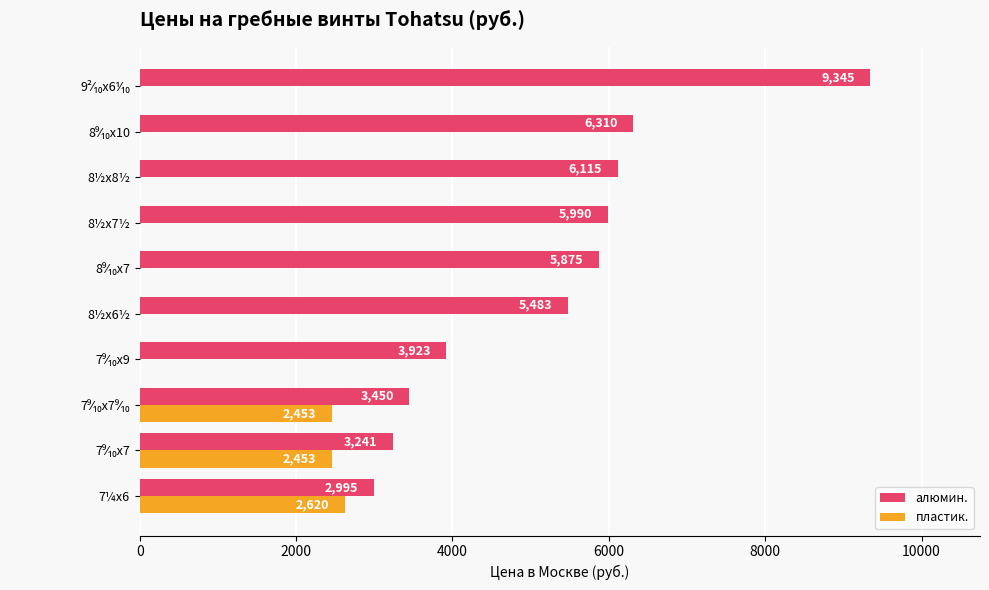

What is the approximate value of алюмин. at 8½x6½, to the nearest 100?

5500